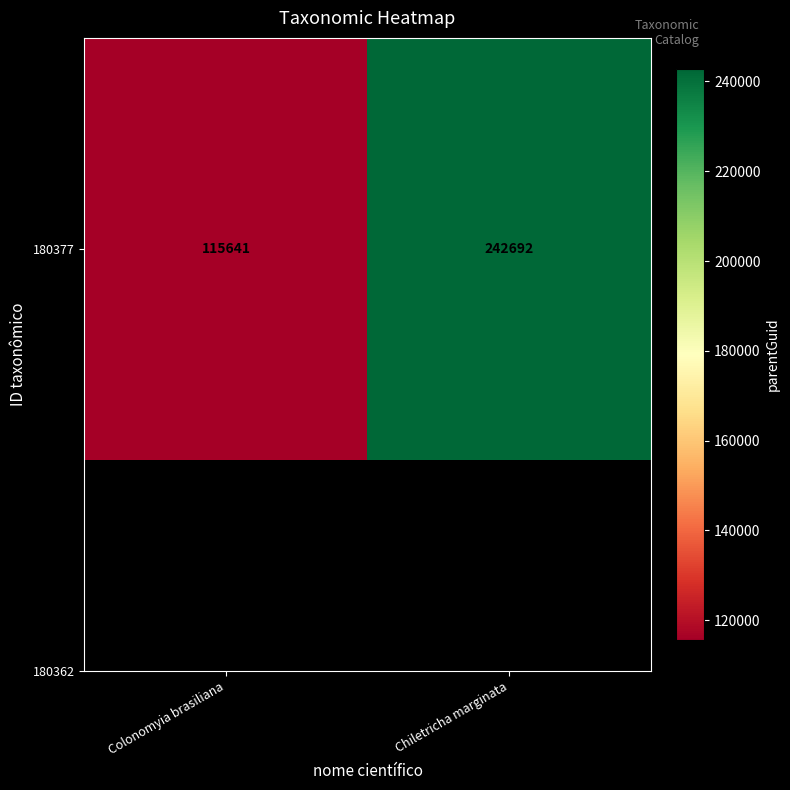

What is the change in value from Colonomyia brasiliana to Chiletricha marginata?

+127051